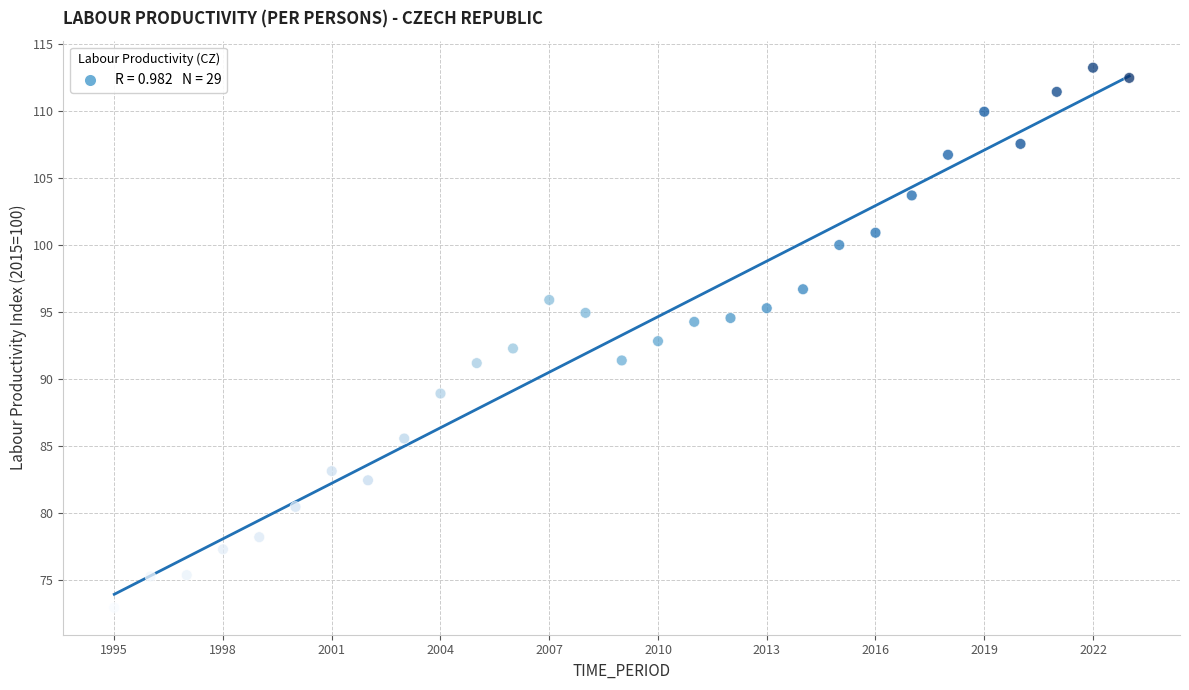

What is the range of X values (max minus min)?

28.0